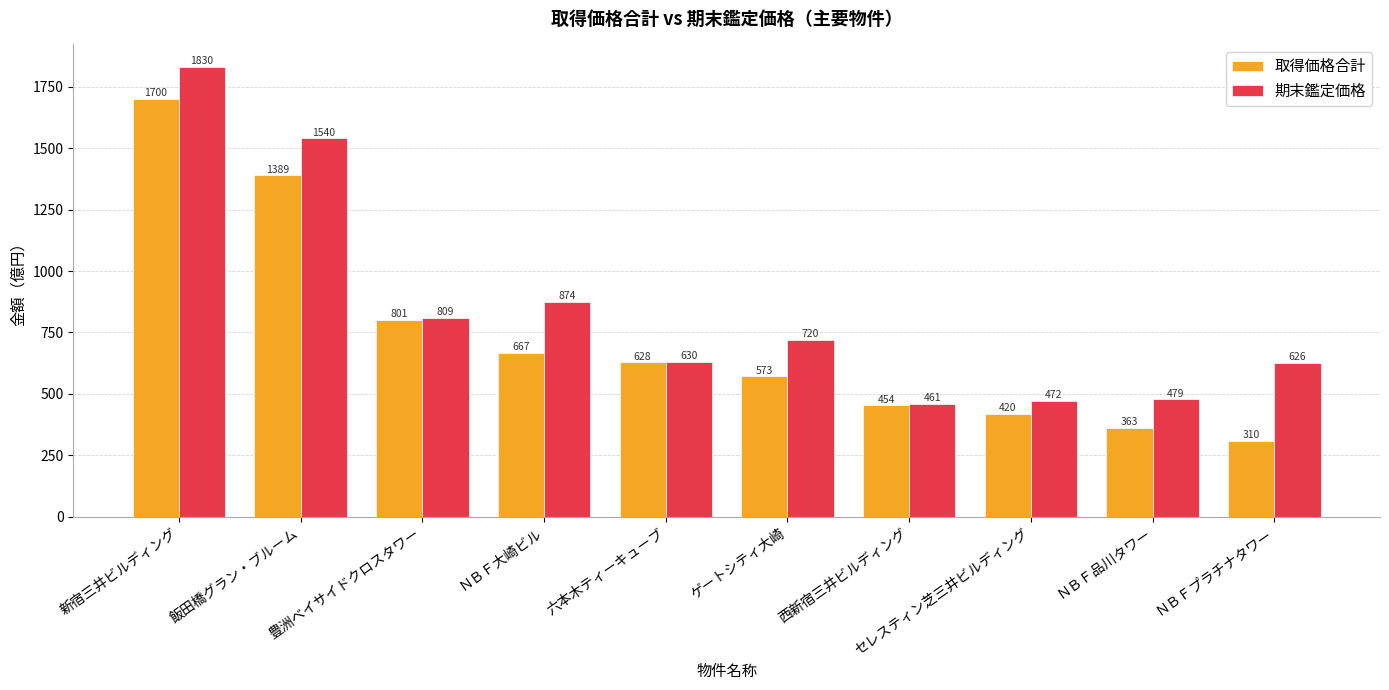

What is the sum of the 取得価格合計 values at ＮＢＦプラチナタワー and 西新宿三井ビルディング?

763.9